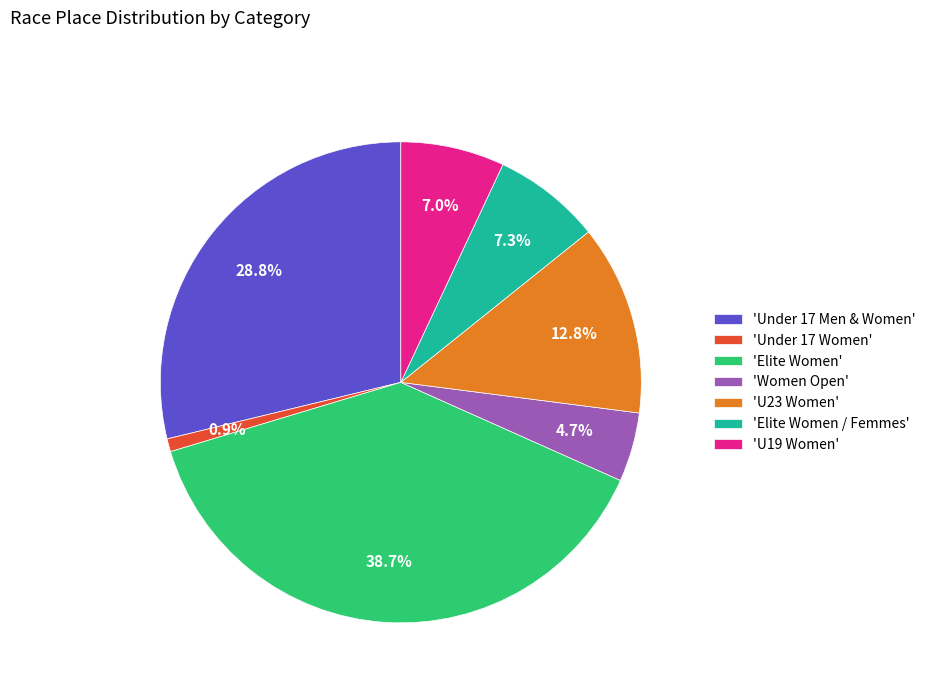

Which slice is the largest?

'Elite Women'